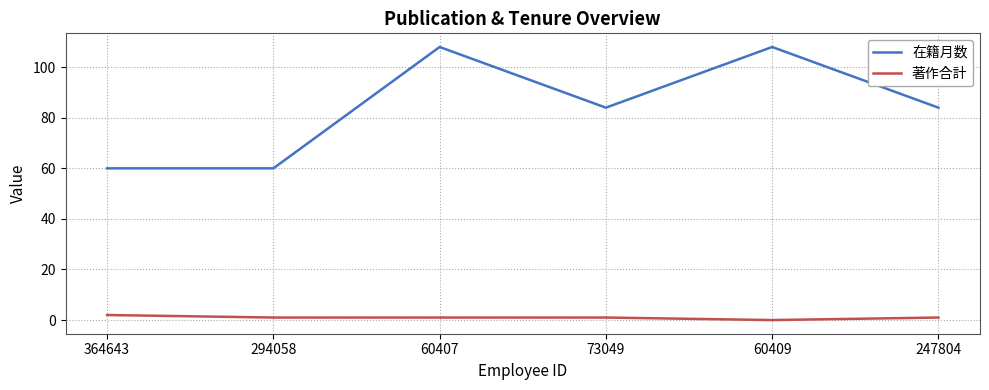

Which series has the largest total across all categories?

在籍月数